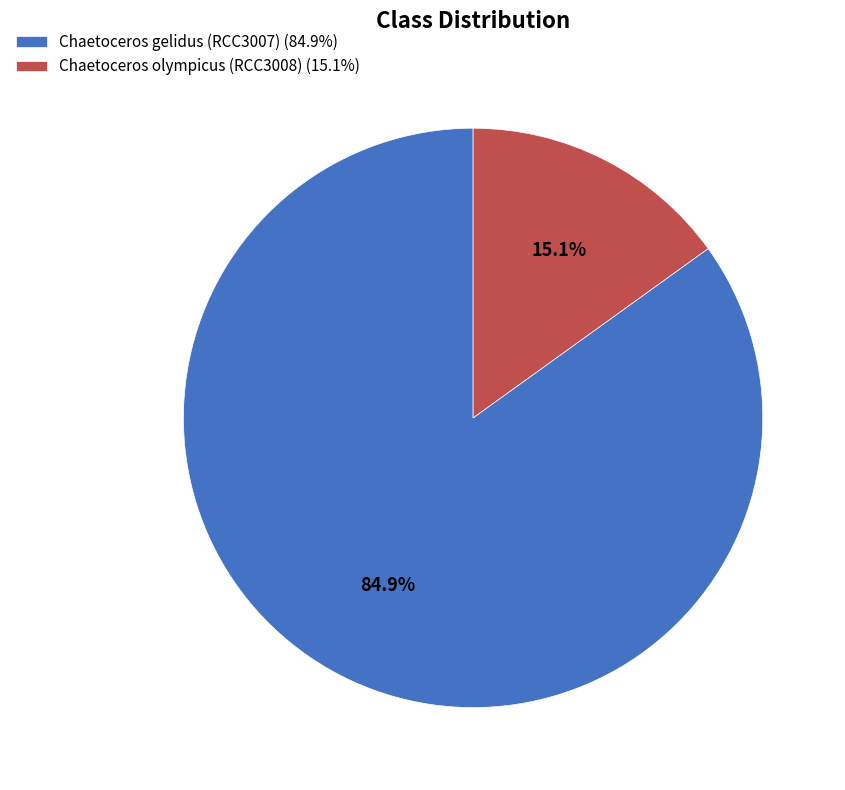

What percentage is the Chaetoceros olympicus (RCC3008) slice, to the nearest percent?

15%